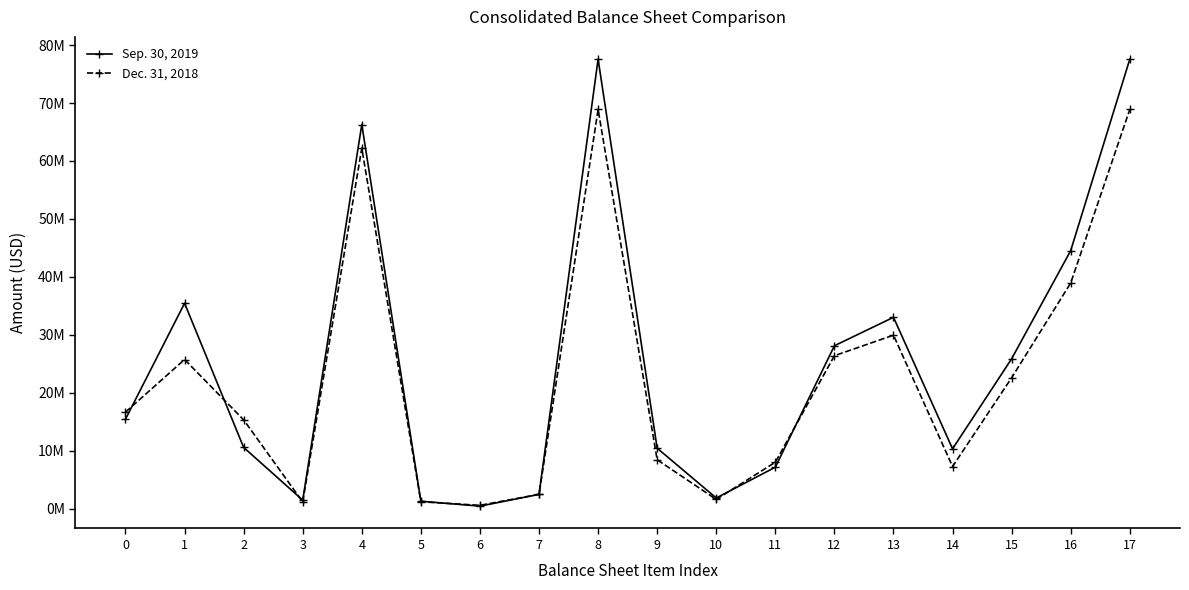

What is the total value across all series at 11?

15170926